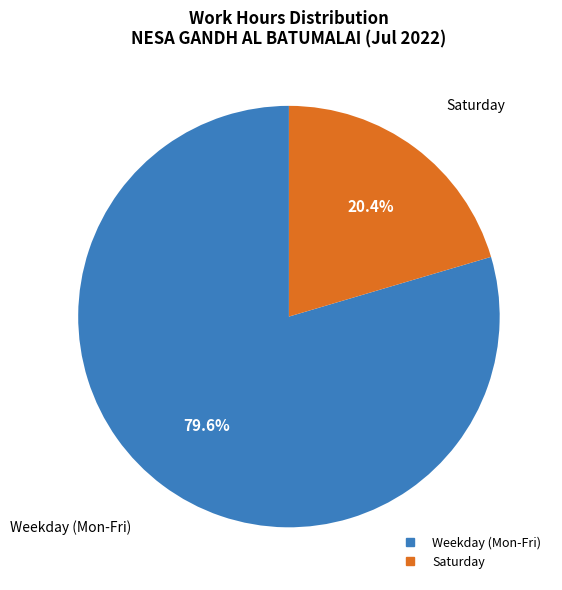

Is there any slice that represents more than half of the pie?

Yes